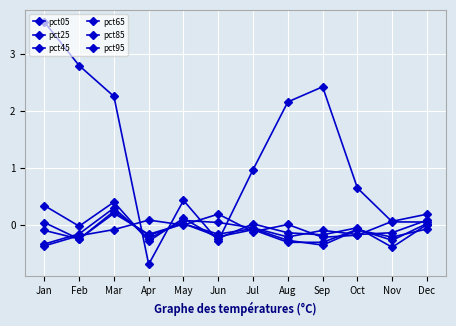

After their last crossing, which series has the higher values: pct95 or pct65?

pct95